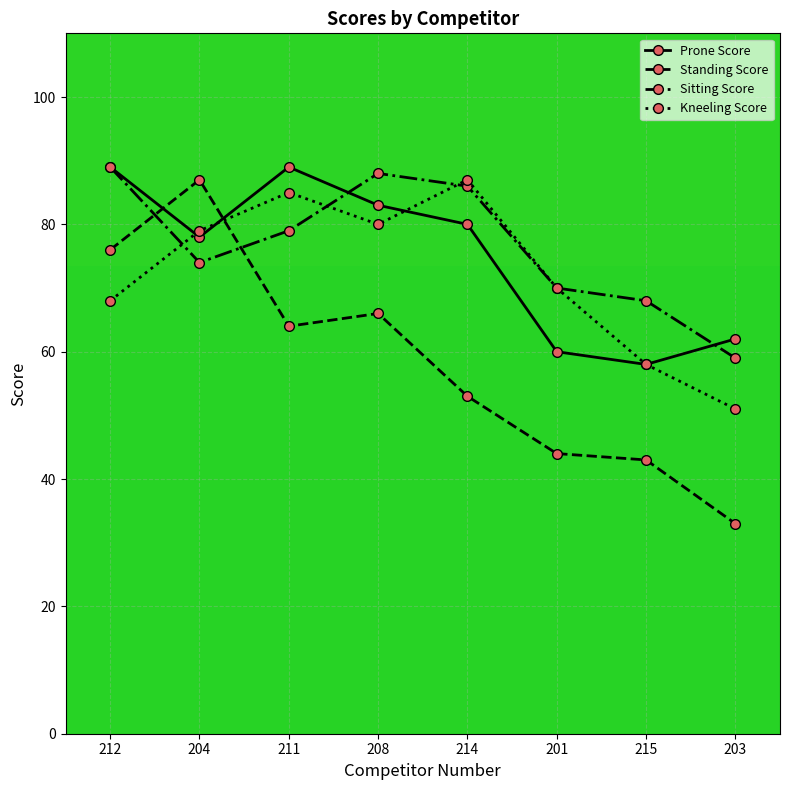

What is the sum of all Kneeling Score values?

578